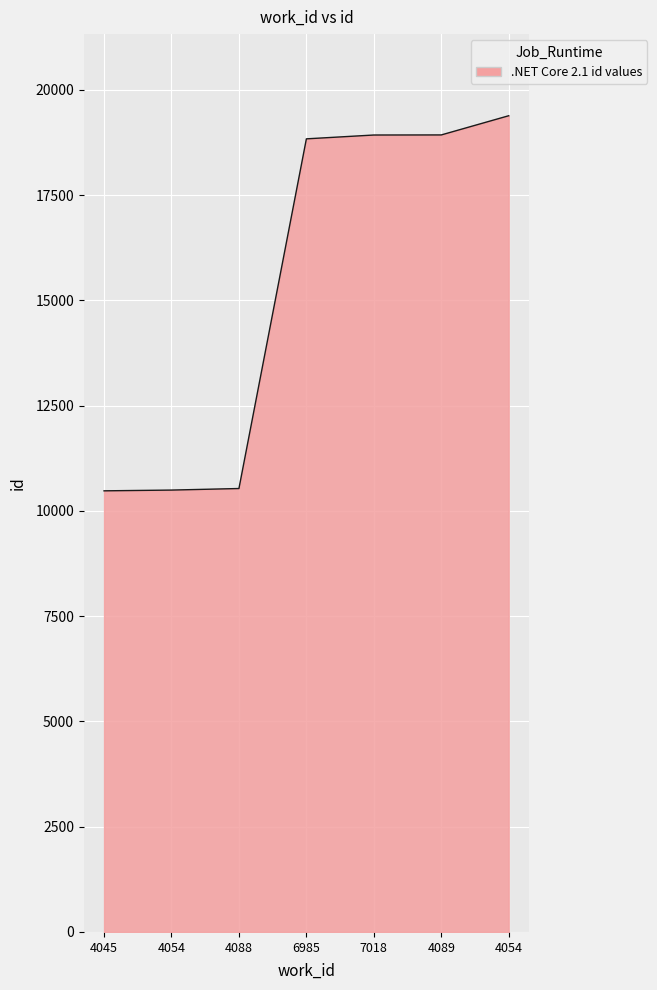

Does the chart have visible grid lines?

Yes